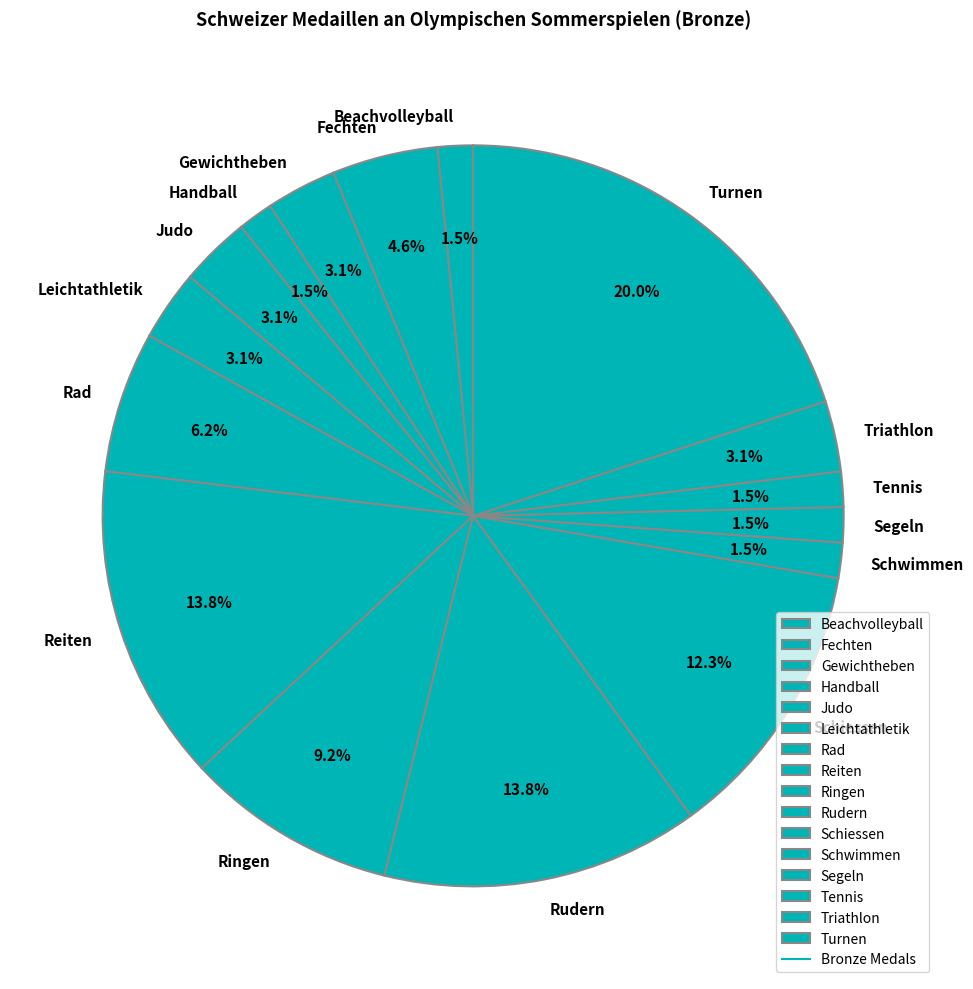

Count the number of slices in the pie.

16